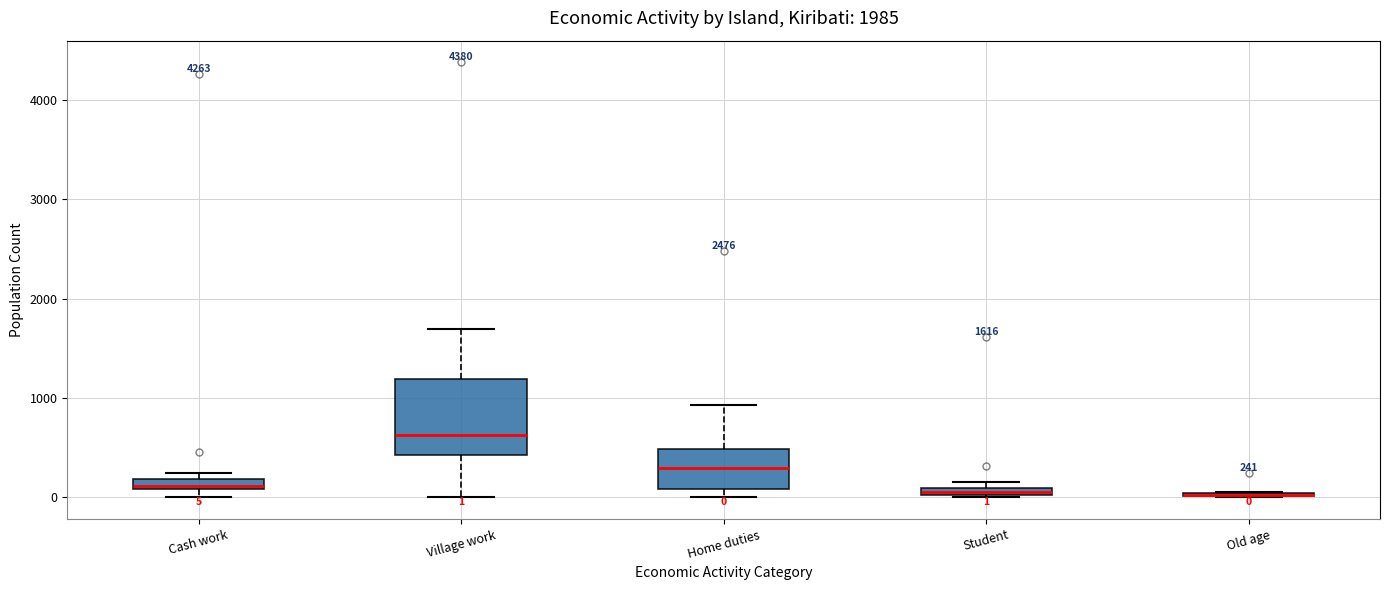

Comparing the boxes themselves (not the whiskers), which one is the tallest?

Village work